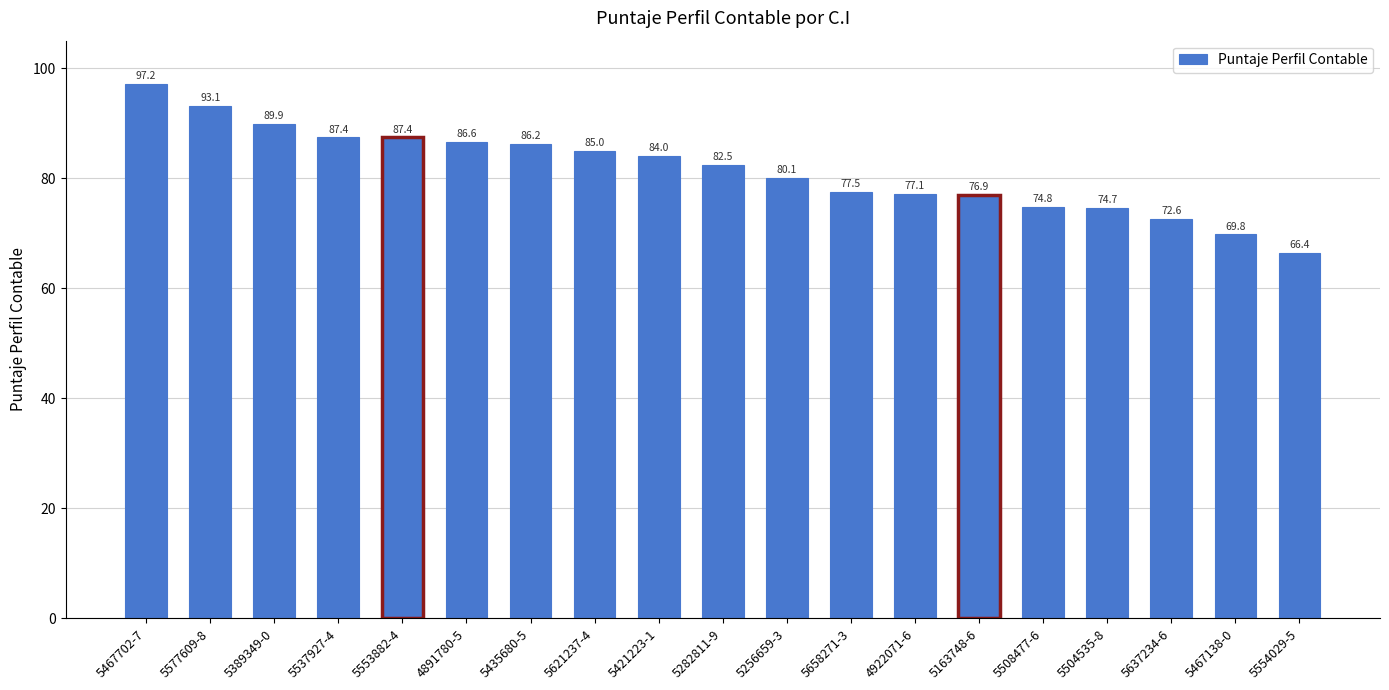

The chart shows a value of 51.7 at 4922071-6. True or false?

False